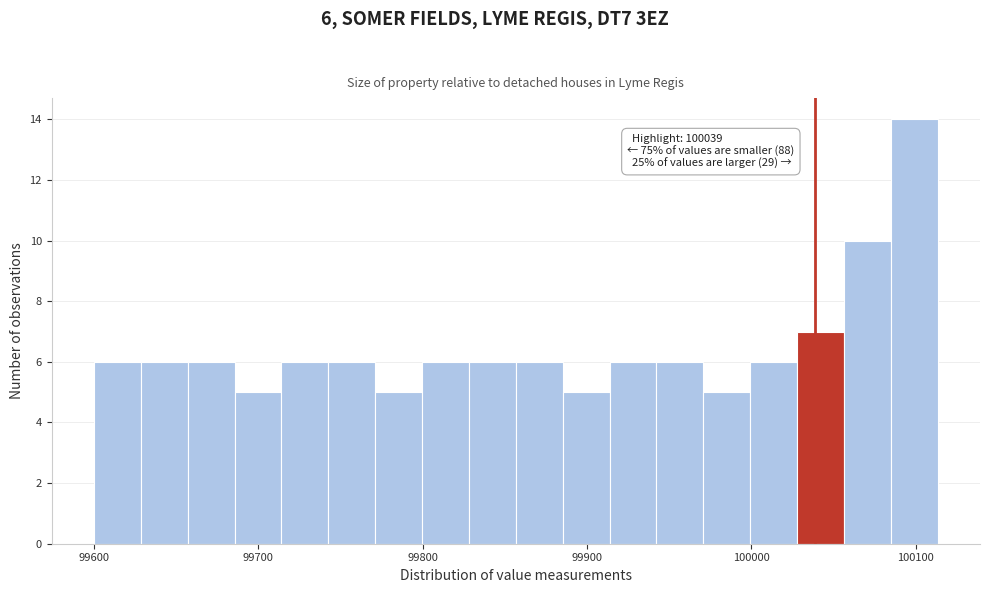

Around what value on the x-axis is the tallest bar? Give the approximate position of its centre, as read against the axis.

100100